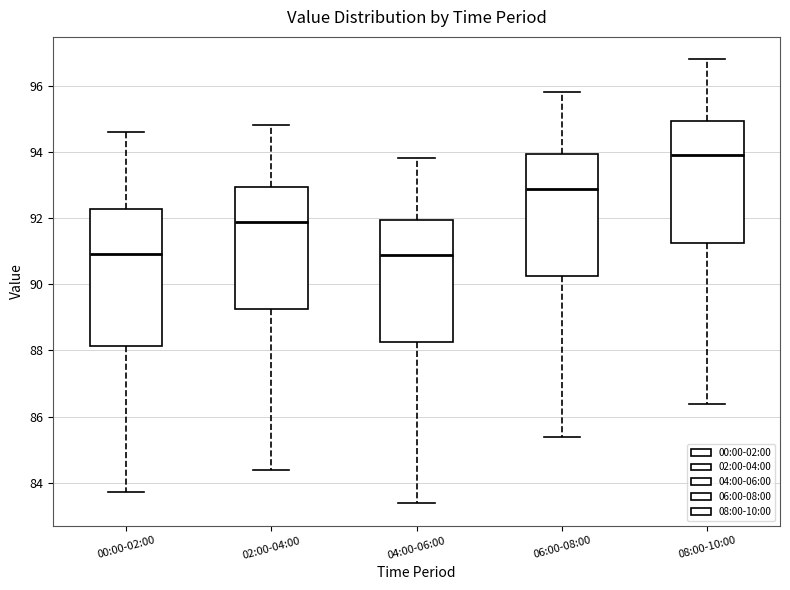

Reading left to right, read every box against the y-axis: the position of its median line, the range the box covers, and the ends of its whiskers. The values are not printed on the chart, so give them approximately, as read against the axis.

00:00-02:00: median 91.0, box 88.2 to 92.2, whiskers 83.8 to 94.6
02:00-04:00: median 91.8, box 89.2 to 93.0, whiskers 84.4 to 94.8
04:00-06:00: median 90.8, box 88.2 to 92.0, whiskers 83.4 to 93.8
06:00-08:00: median 92.8, box 90.2 to 94.0, whiskers 85.4 to 95.8
08:00-10:00: median 93.8, box 91.2 to 95.0, whiskers 86.4 to 96.8